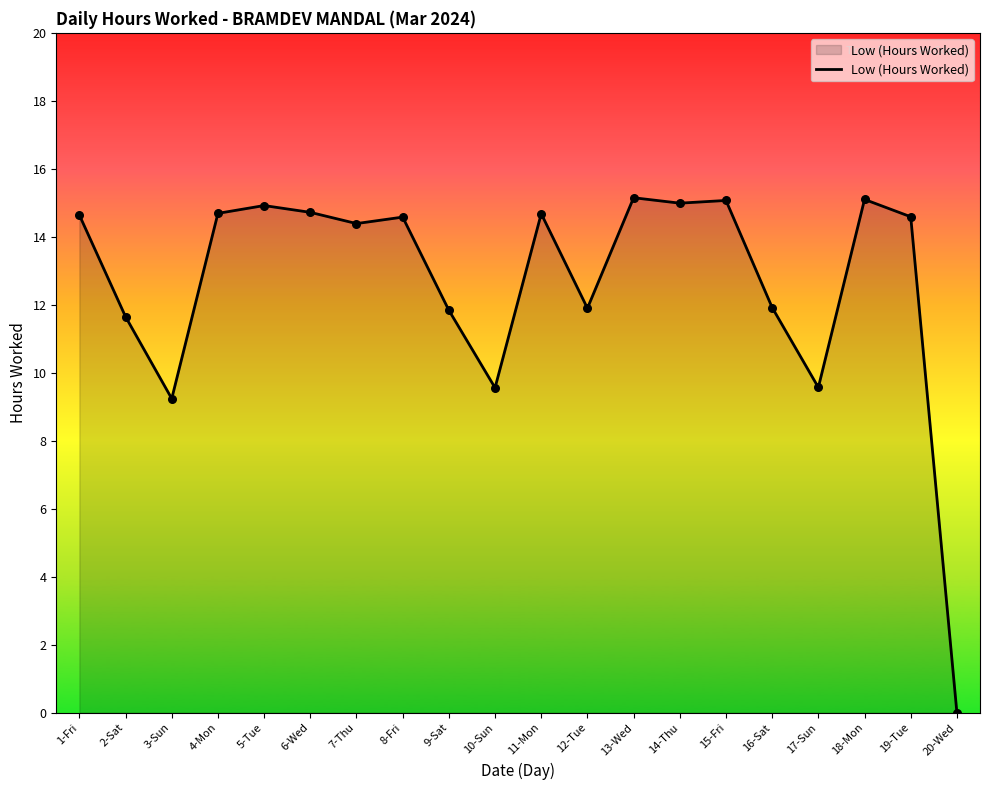

What is the change in value from 2-Sat to 5-Tue?

+3.3